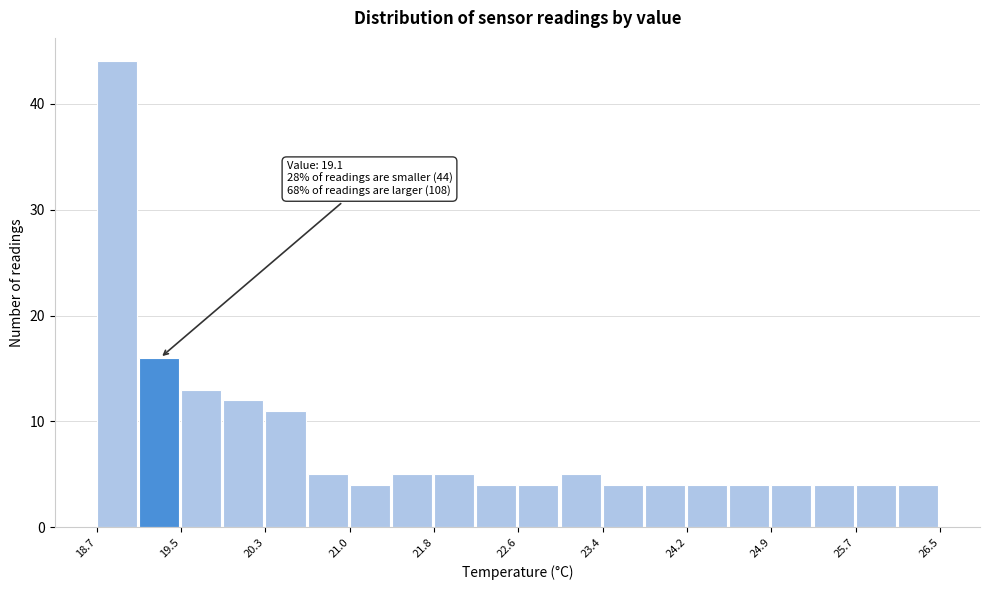

Read against the x-axis, roughly where is the centre of the tallest bar?

18.9